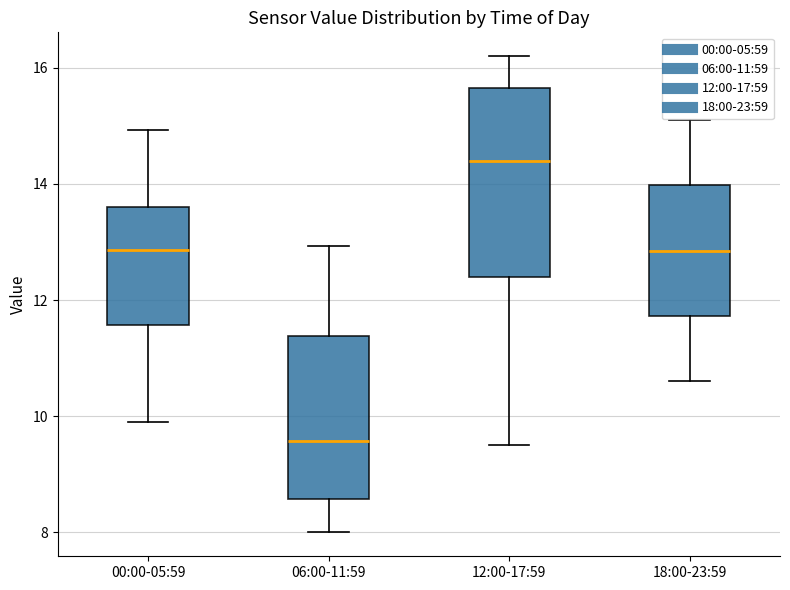

Reading left to right, read every box against the y-axis: the position of its median line, the range the box covers, and the ends of its whiskers. The values are not printed on the chart, so give them approximately, as read against the axis.

00:00-05:59: median 12.8, box 11.6 to 13.6, whiskers 10.0 to 15.0
06:00-11:59: median 9.6, box 8.6 to 11.4, whiskers 8.0 to 13.0
12:00-17:59: median 14.4, box 12.4 to 15.6, whiskers 9.6 to 16.2
18:00-23:59: median 12.8, box 11.8 to 14.0, whiskers 10.6 to 15.2